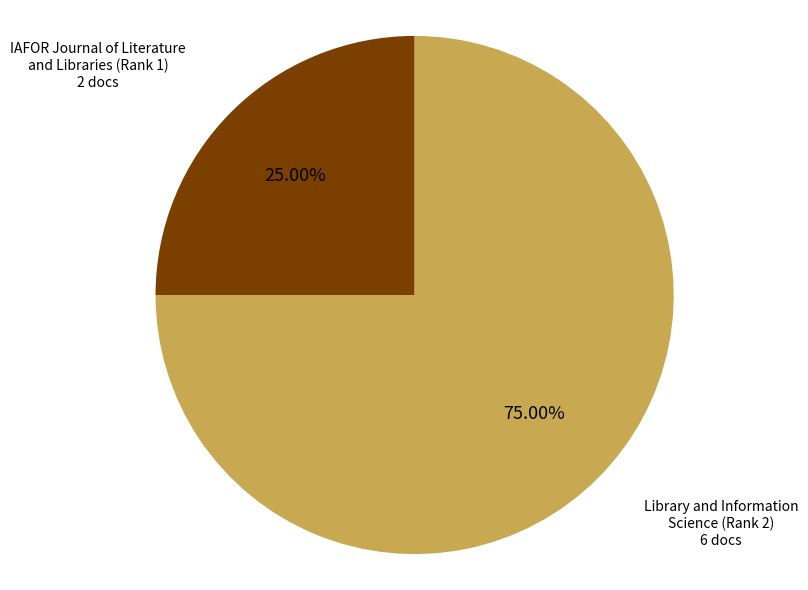

To the nearest percent, what is the average slice percentage?

50%